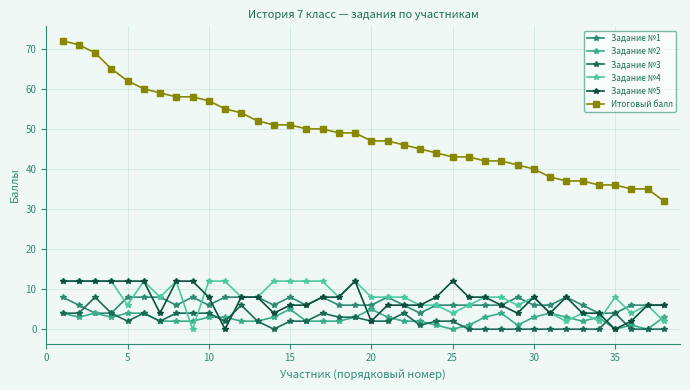

What is the lowest value of the Итоговый балл series?

32